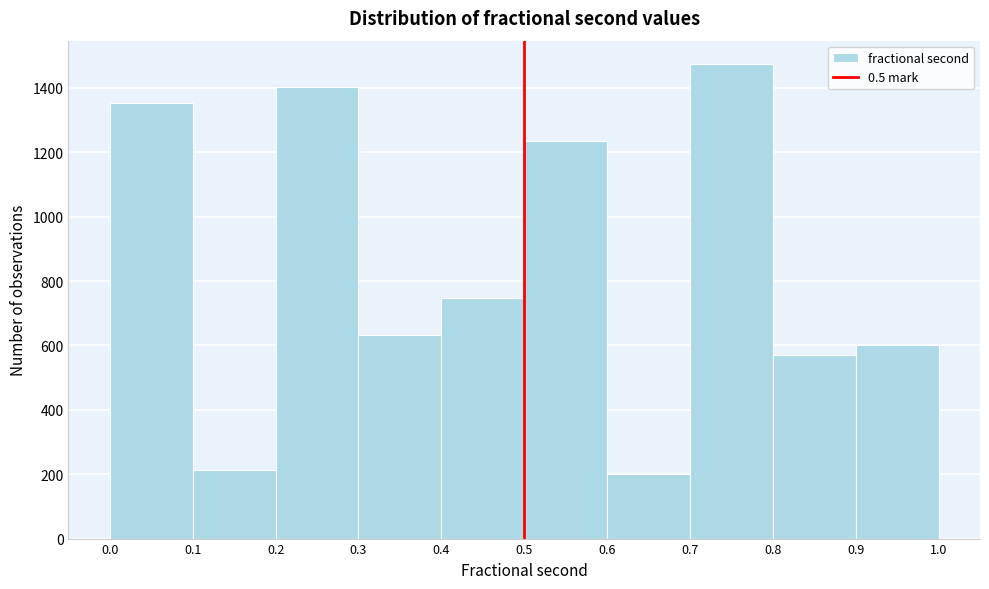

How tall is the bar that spans 0.5 to 0.6 on the x-axis? Neither the bar edges nor the heights are printed on the chart, so give them approximately, as read against the axes.

1240